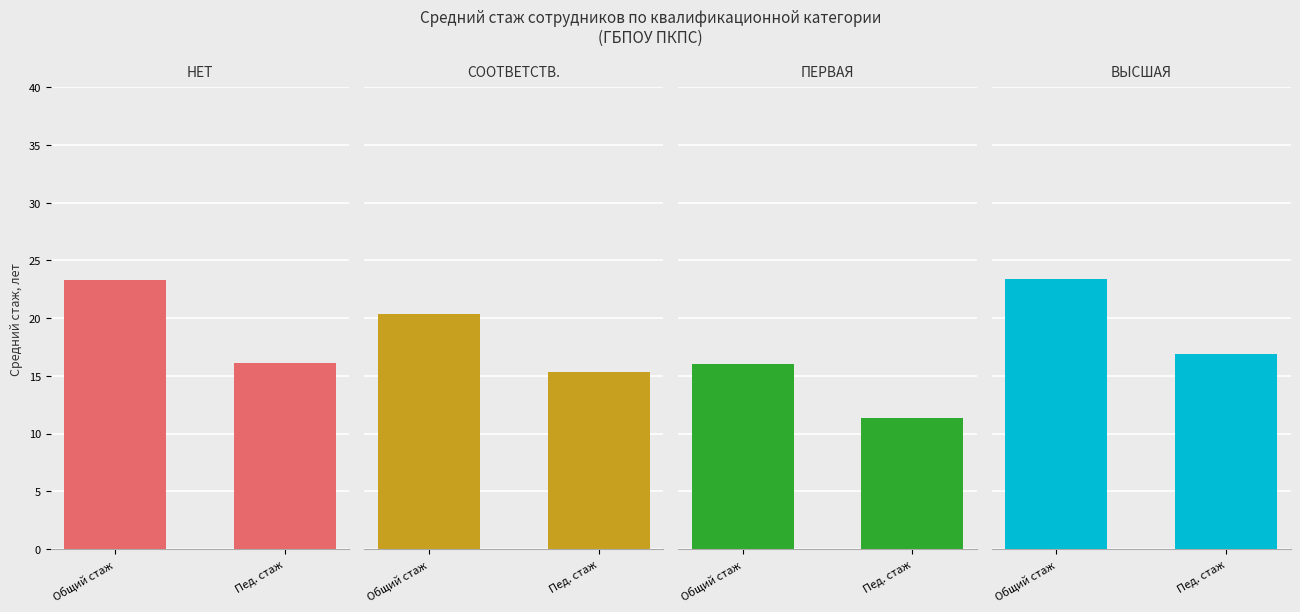

The первая series shows 17.4 at Пед. стаж. True or false?

False